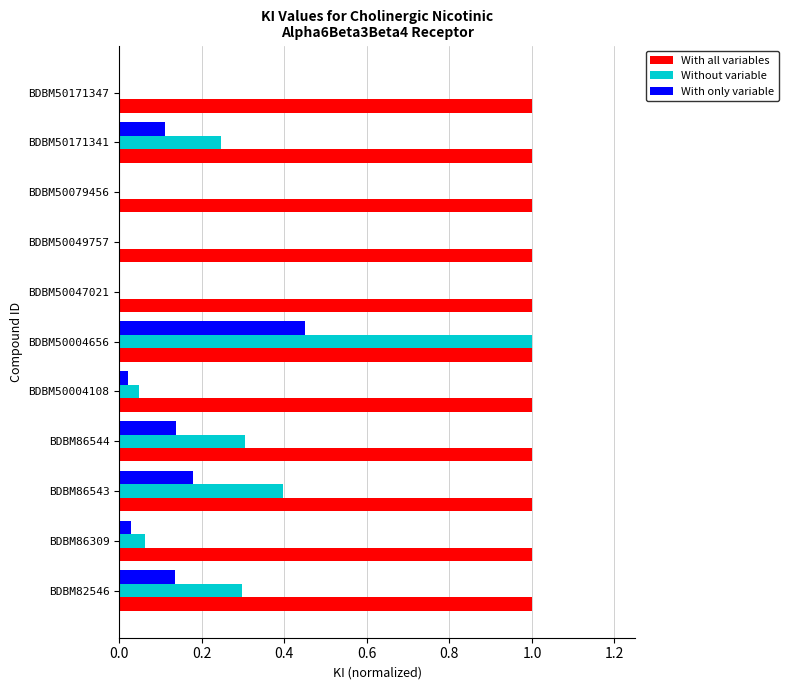

At which category is the sum across all series the highest?

BDBM50004656